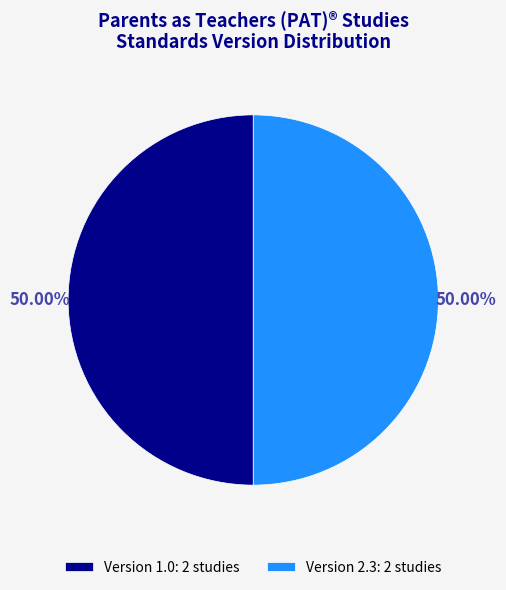

How many slices are in this pie chart?

2